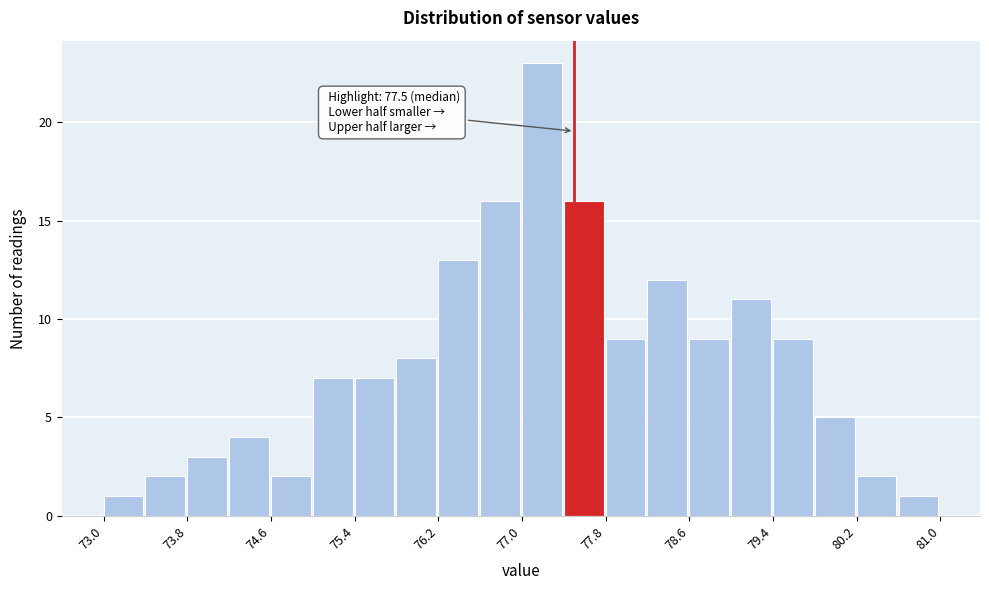

Which range on the x-axis has the tallest bar?

77.0 to 77.4